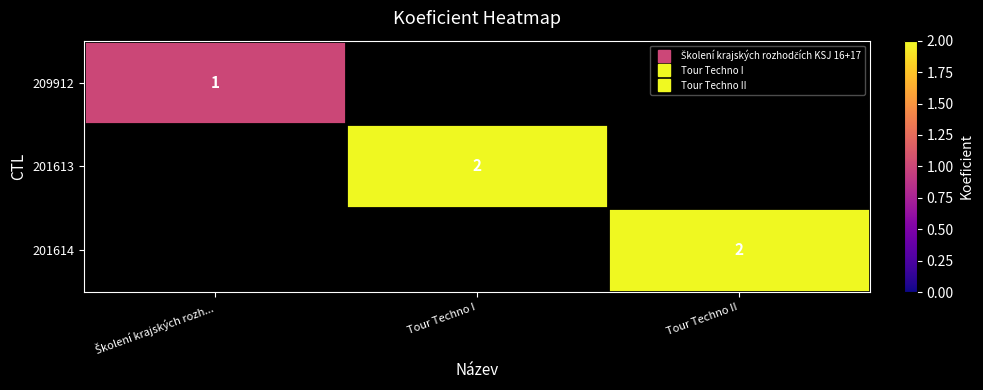

Rank the categories by 201614 value from lowest to highest.

Školení krajských rozh..., Tour Techno I, Tour Techno II